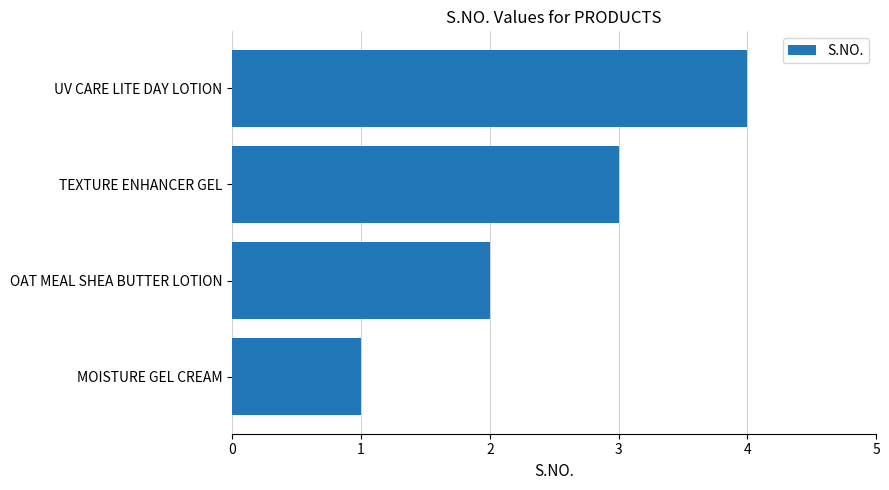

What is the difference between the maximum and minimum values?

3